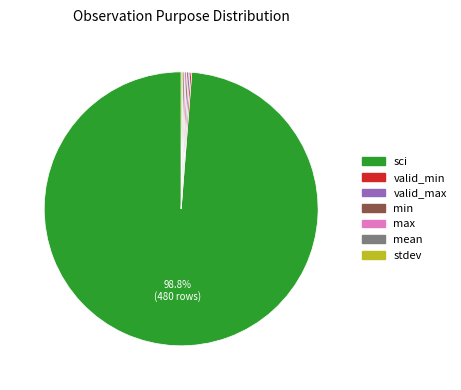

Which slice represents more than half of the pie?

sci